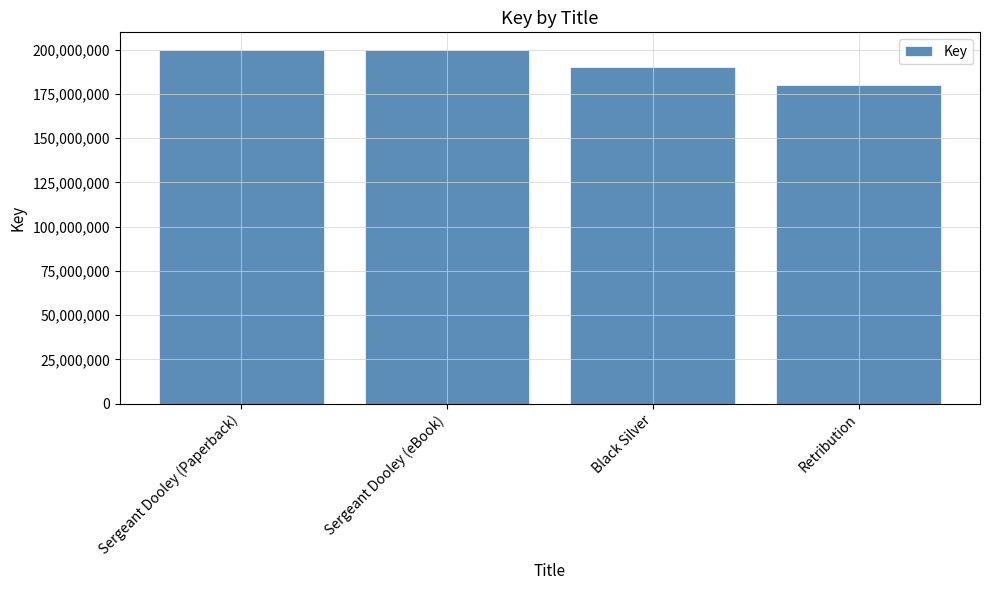

What is the value of the 2nd bar from the left?

199823807